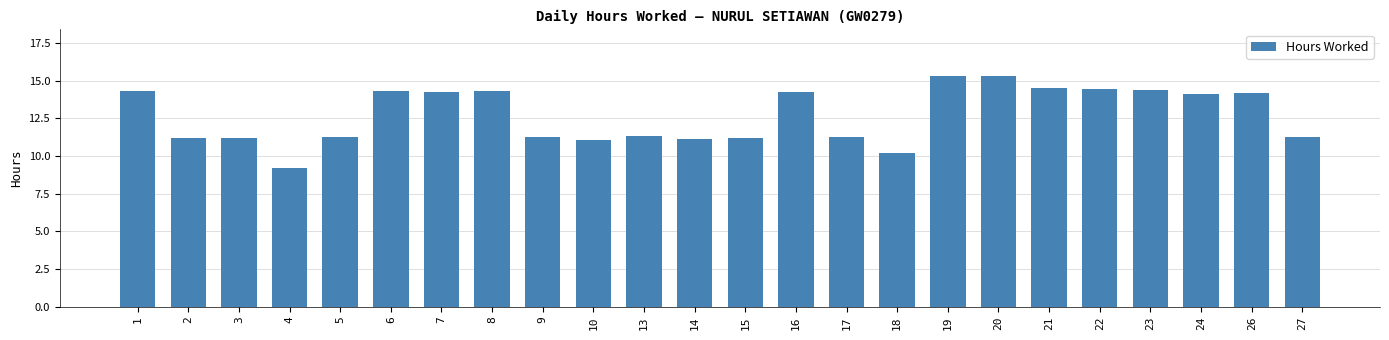

What is the ratio of the value at 2 to the value at 27?

1.0